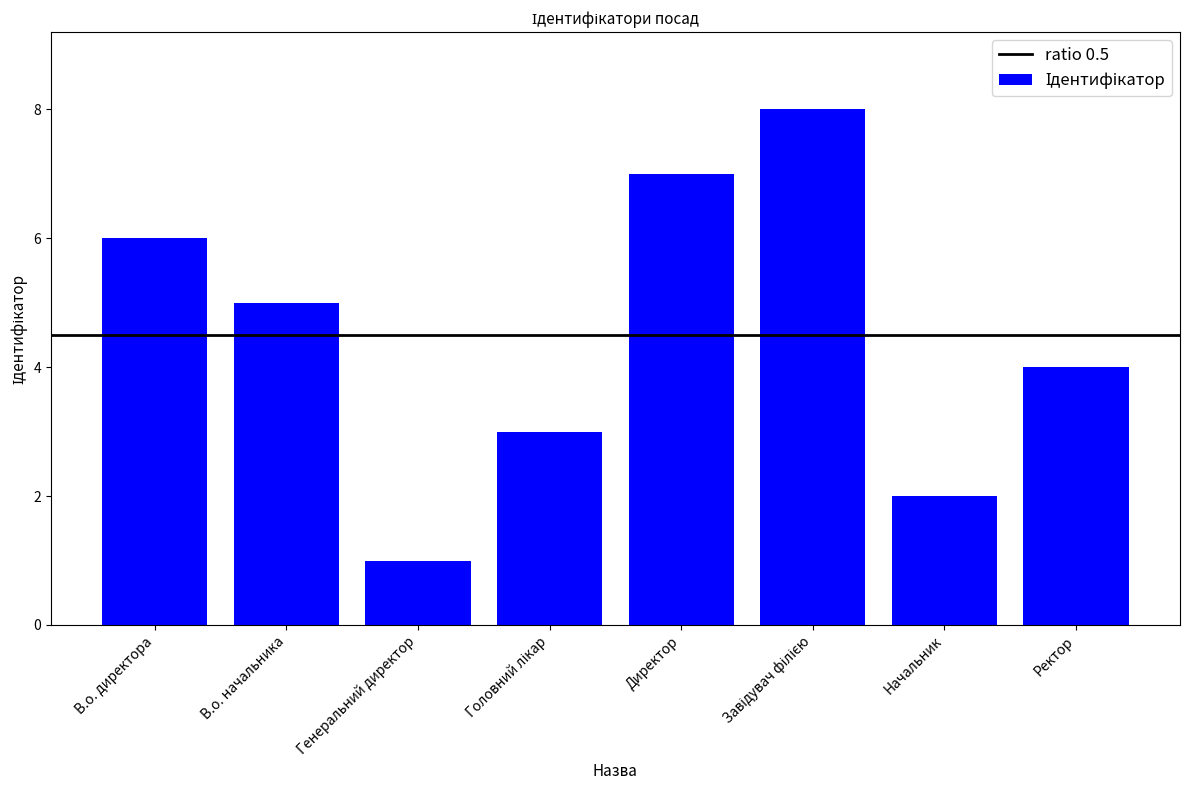

What is the greatest value displayed?

8